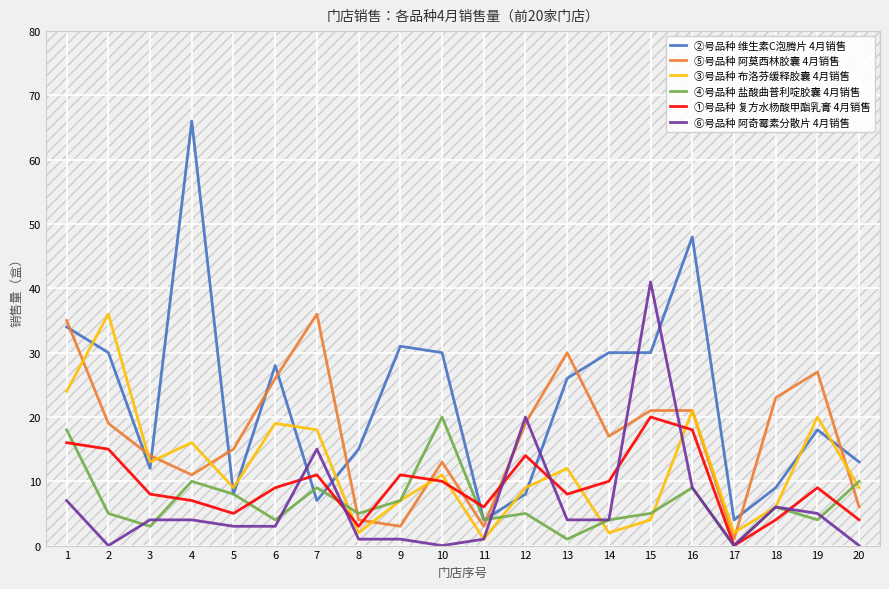

What is the difference between the second highest and second lowest values in the ⑥号品种 阿奇霉素分散片 4月销售 series?

20